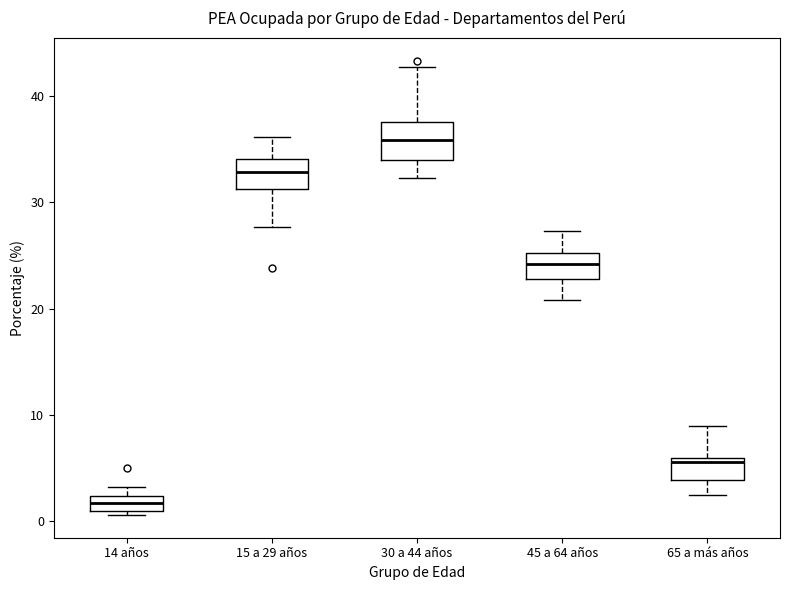

Where is the upper edge of the box for 15 a 29 años on the y-axis? The values are not printed on the chart, so give them approximately, as read against the axis.

34